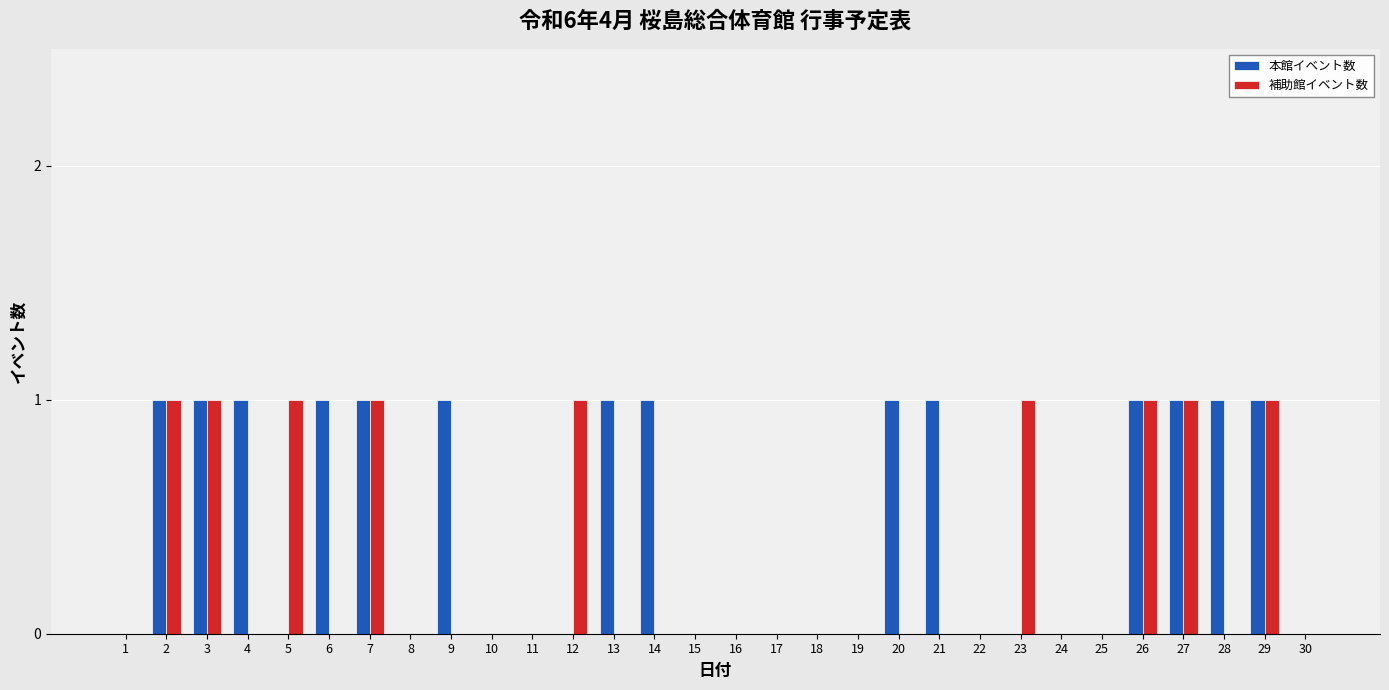

What is the total value across all series at 3?

2